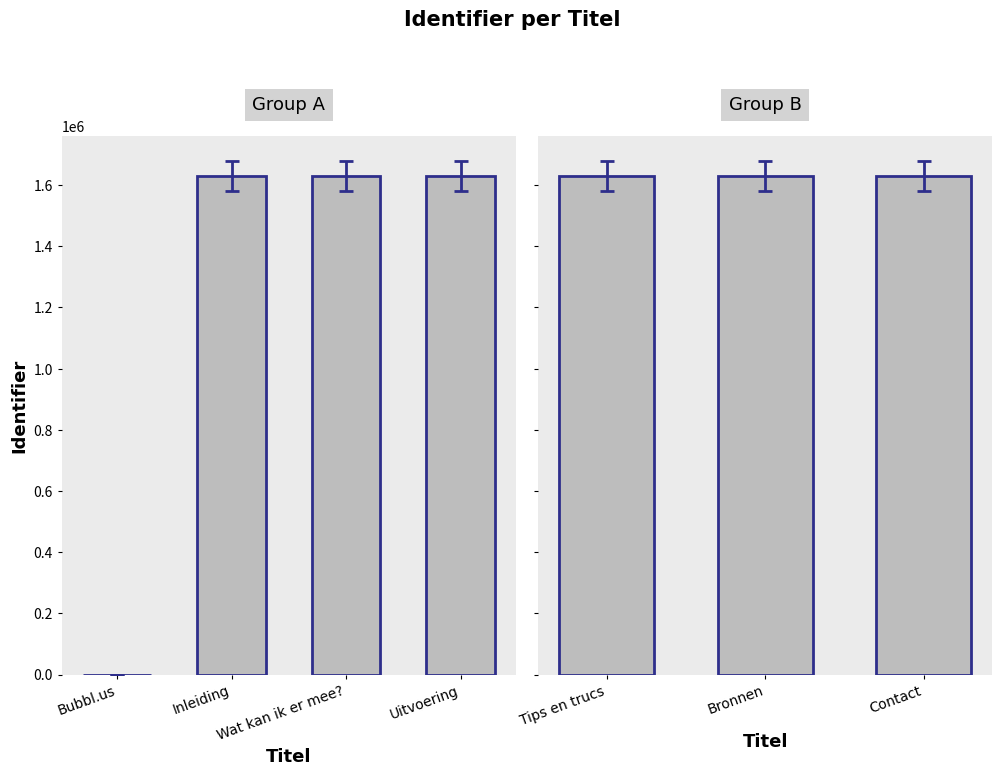

What is the label of the 3rd bar from the left?

Contact